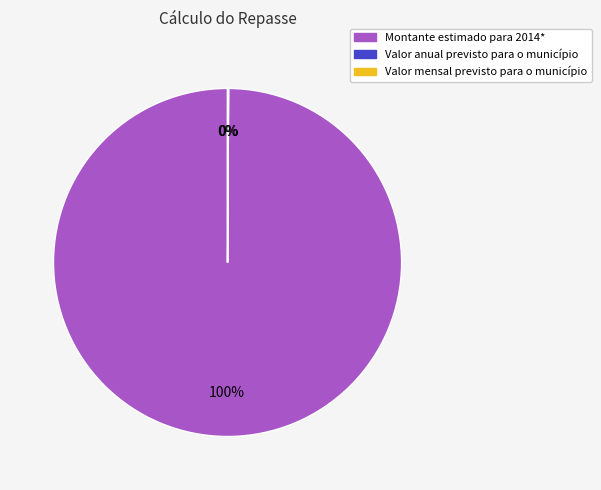

To the nearest percent, what portion does Montante estimado para 2014* represent?

100%